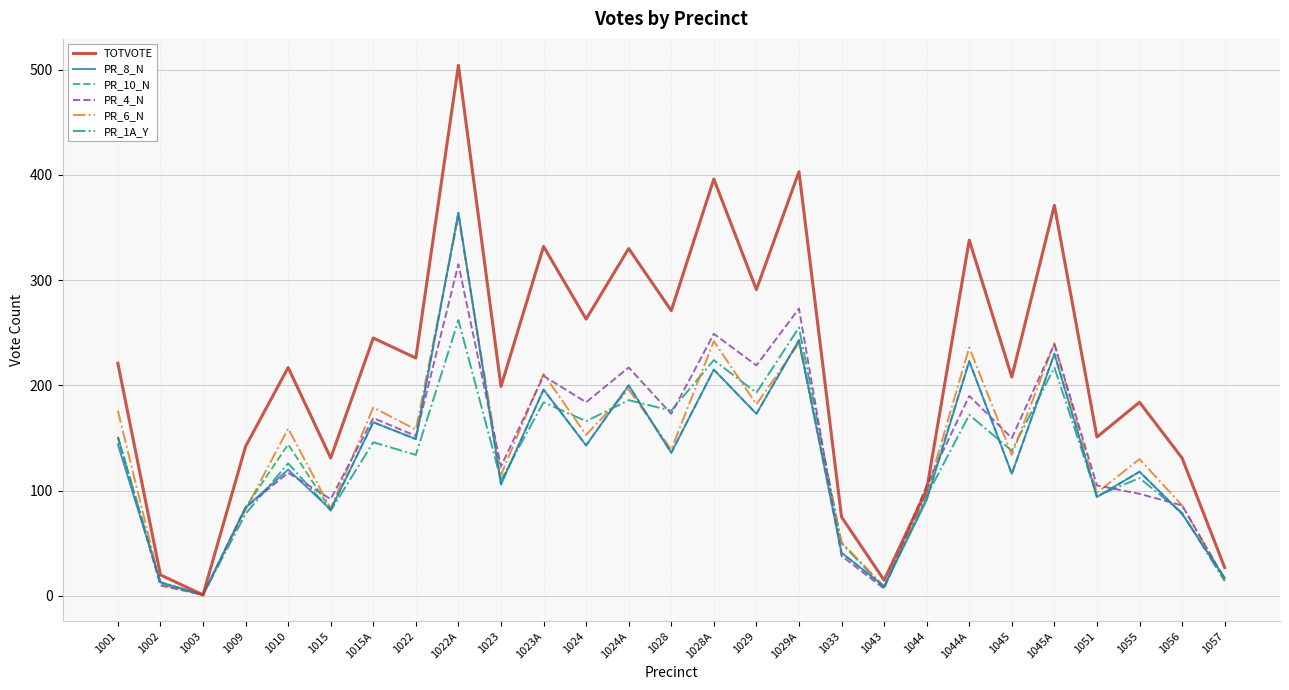

The PR_4_N series shows 188 at 1051. True or false?

False